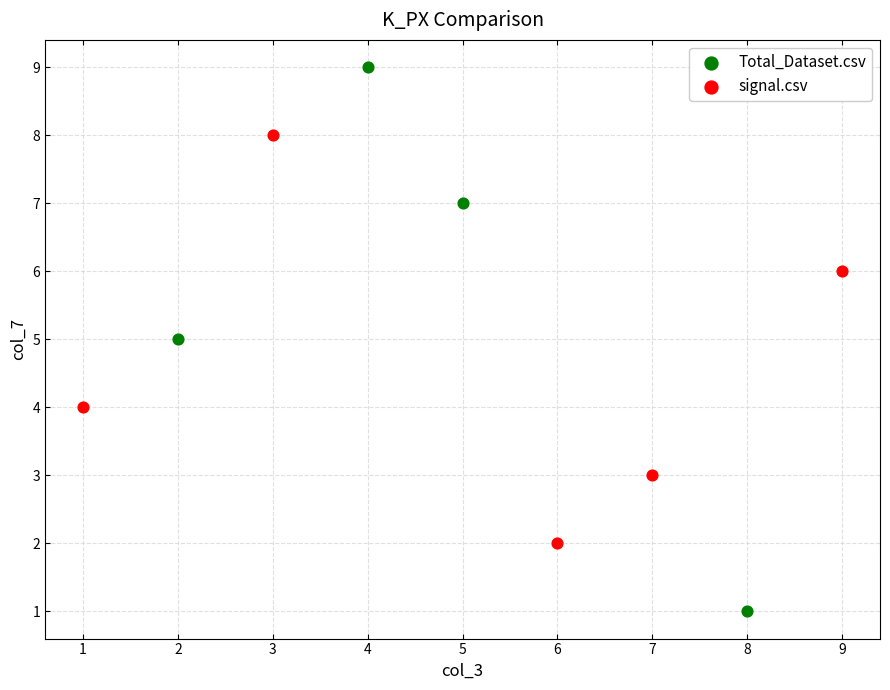

Which series has the widest spread of Y values?

Total_Dataset.csv